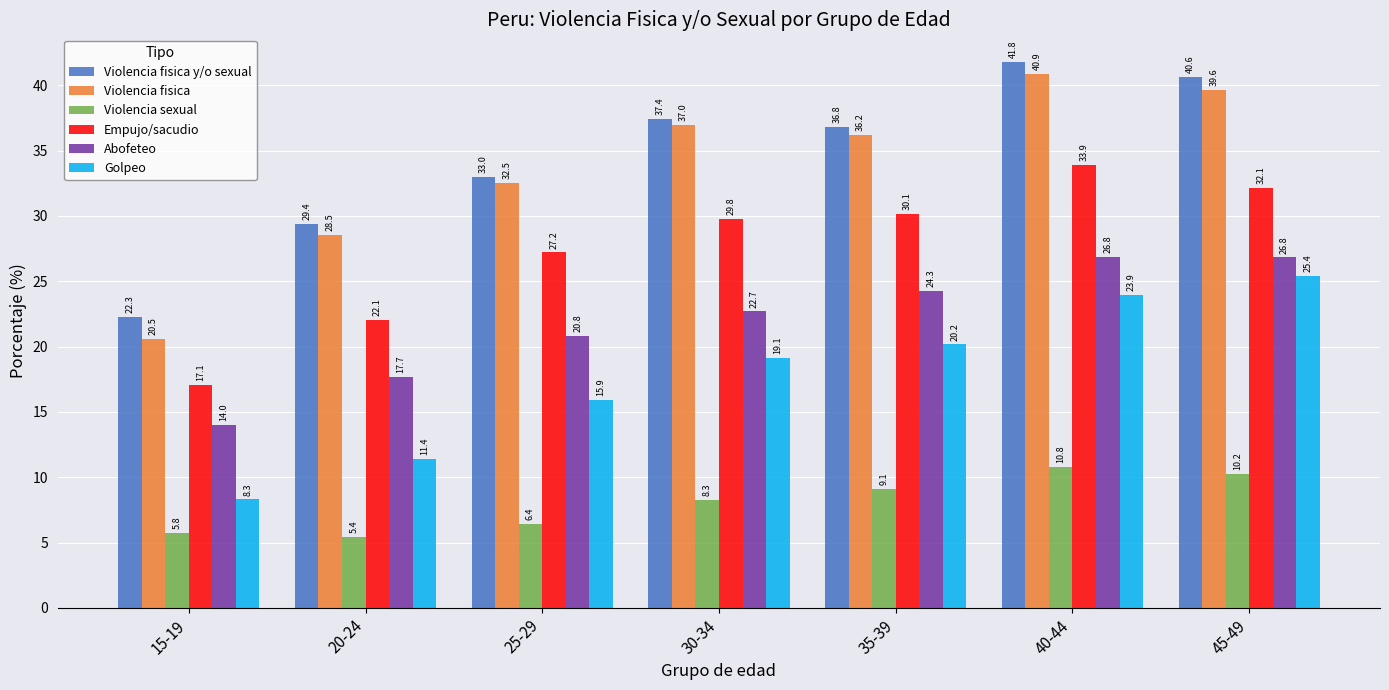

At which label does Abofeteo reach its minimum?

15-19